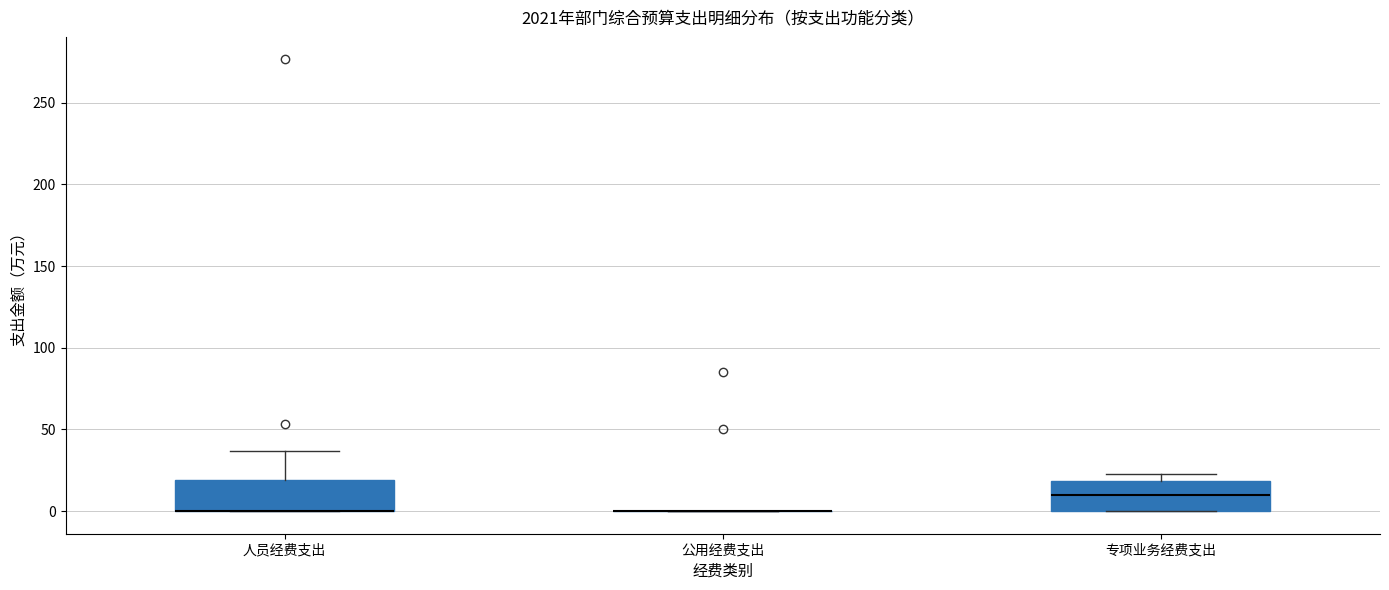

Reading left to right, transcribe this box plot: for each box, give where its median line is, the range the box spans, and where its two whiskers end, as read against the y-axis. The values are not printed on the chart, so give them approximately, as read against the axis.

人员经费支出: median 0 (drawn on the box's lower edge), box 0 to 20, whiskers 0 to 35
公用经费支出: box collapsed to a line at 0, whiskers 0 to 0
专项业务经费支出: median 10, box 0 to 20, whiskers 0 to 25